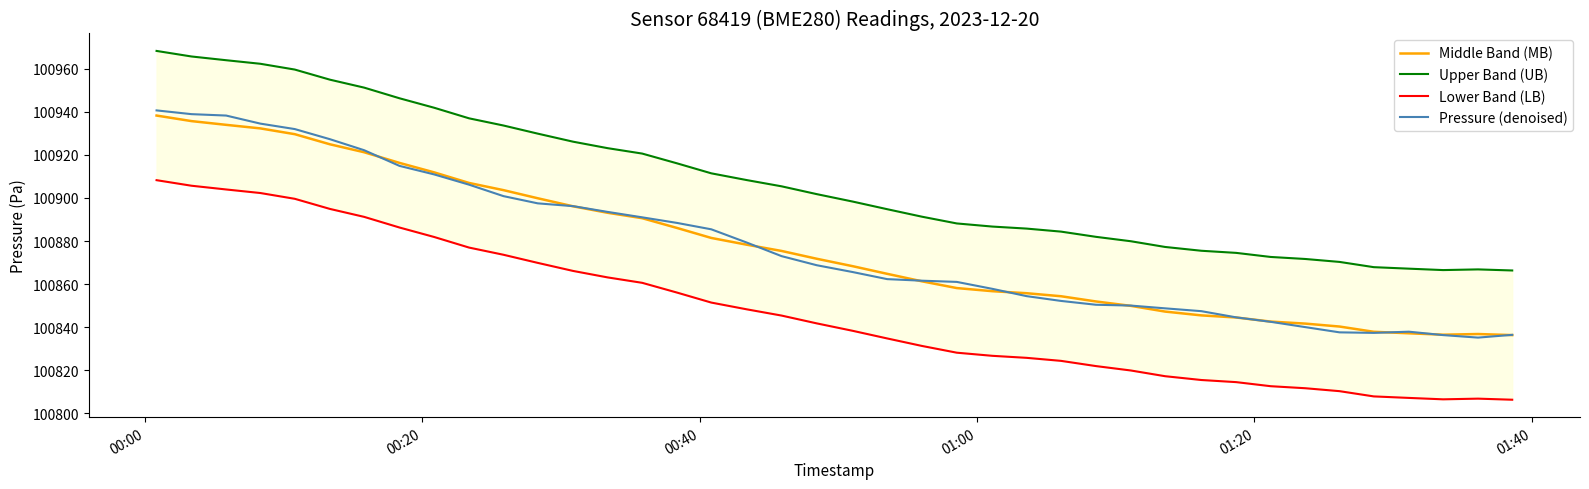

What is the maximum value for Middle Band (MB)?

100938.3